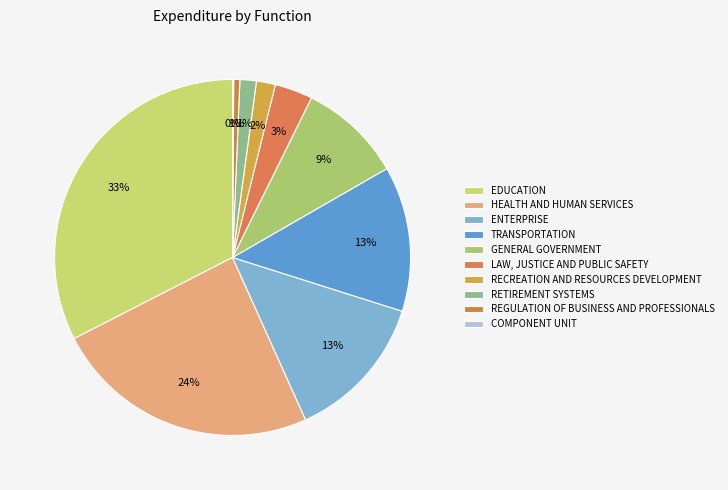

What percentage do ENTERPRISE and HEALTH AND HUMAN SERVICES together represent?

37.6%